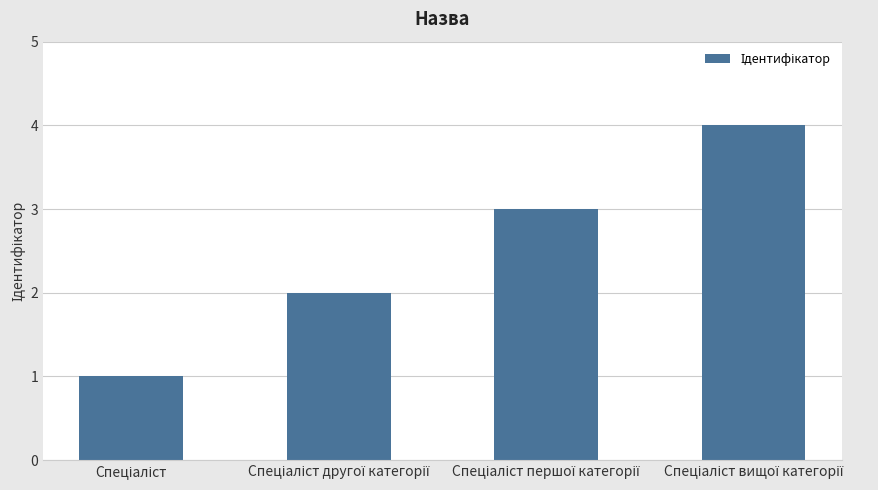

What is the sum of all values?

10